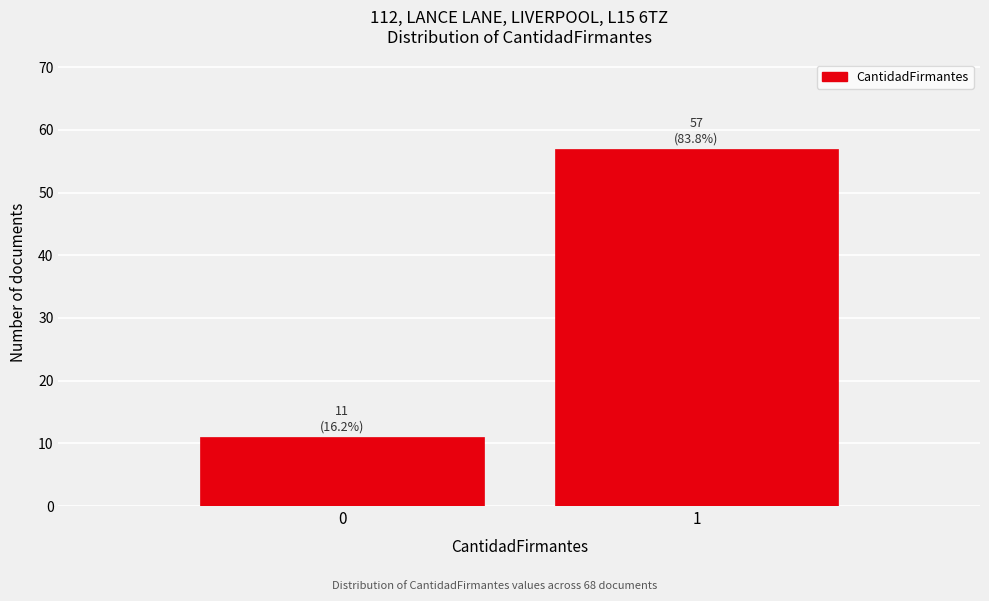

Reading left to right, extract all data points from this chart.

11	57